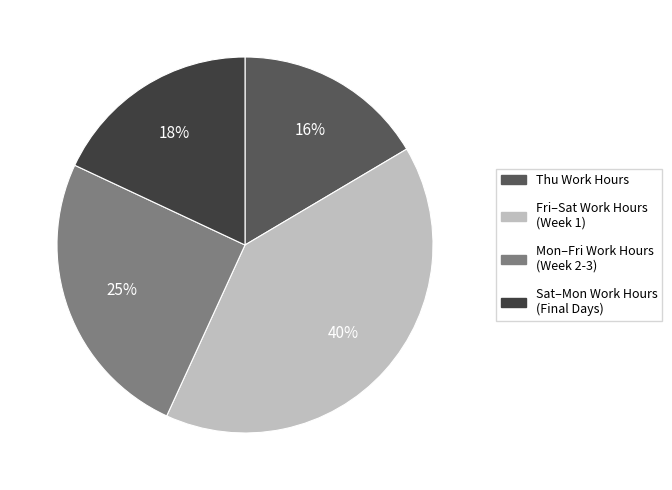

To the nearest percent, what is the difference between the largest and smallest slice percentages?

24%